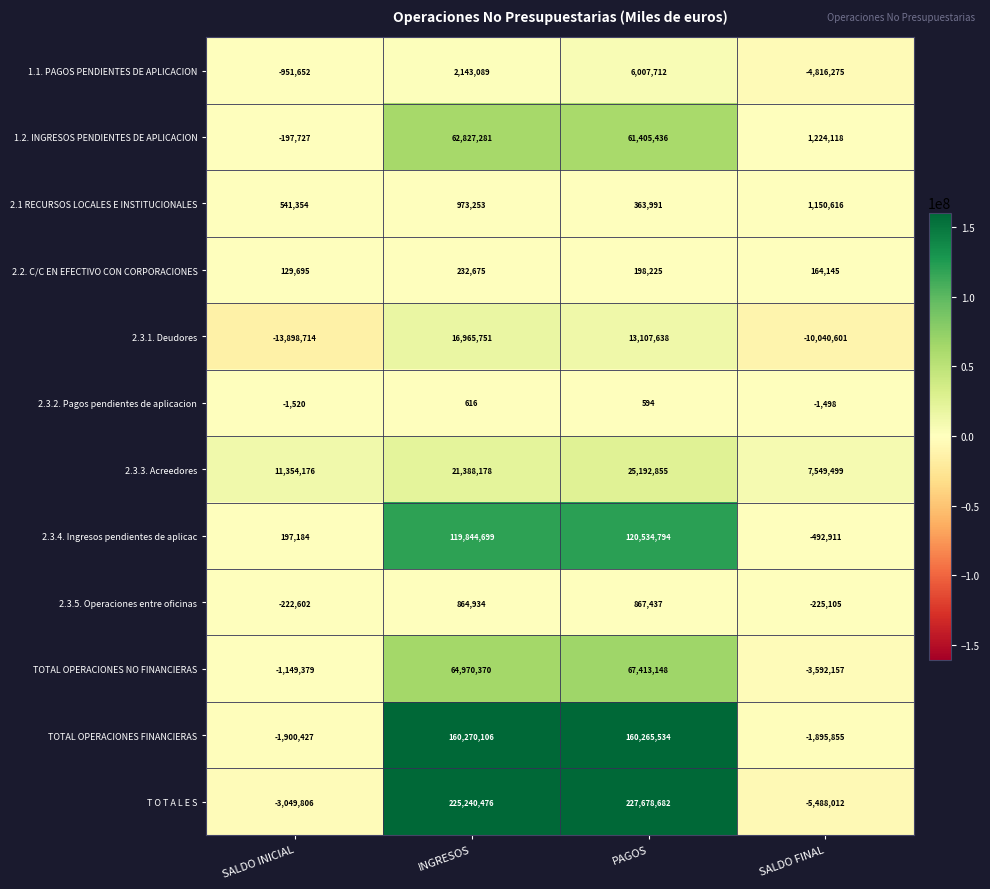

What is the minimum value shown in the chart?

-13898714